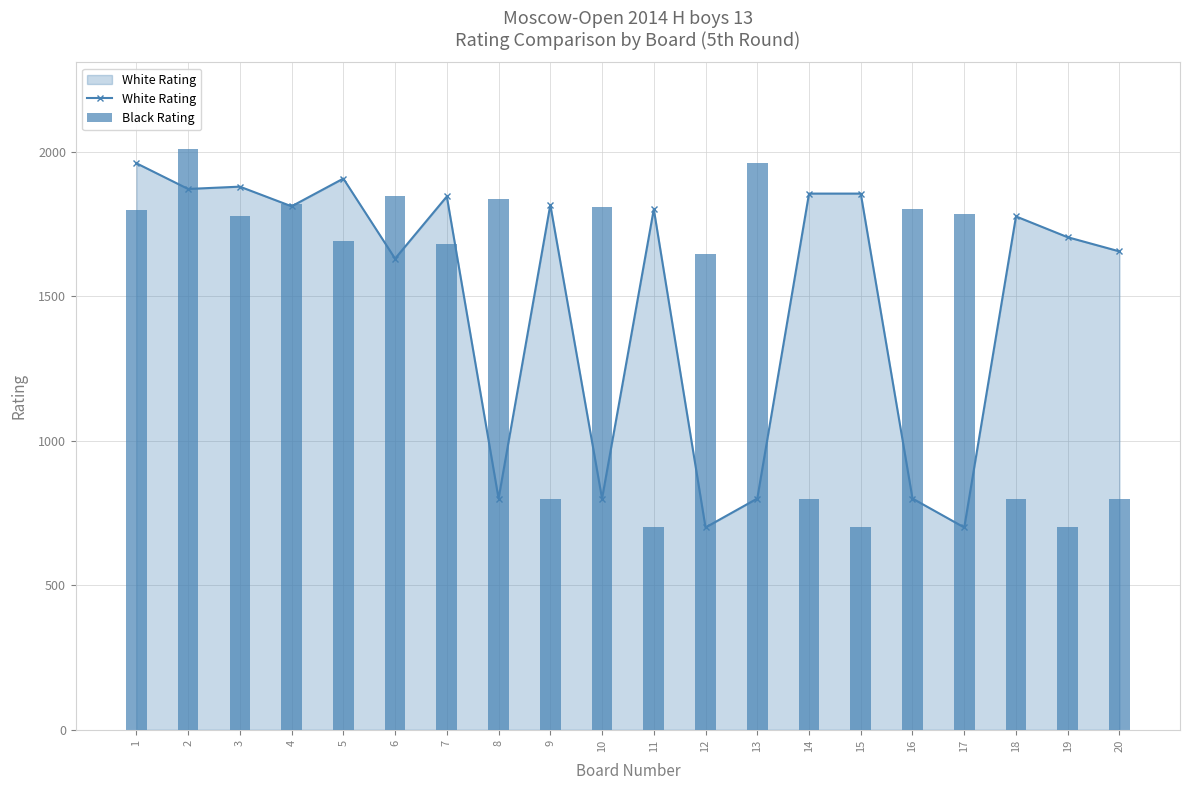

Between 9 and 14, which is larger?

14